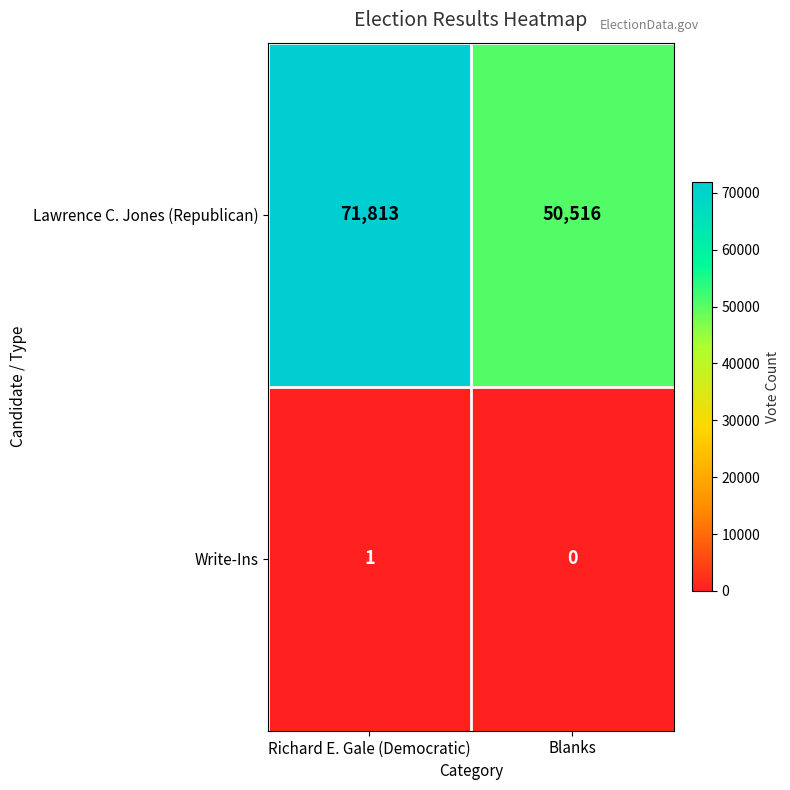

What is the spread (max minus min) of values at Blanks?

50516